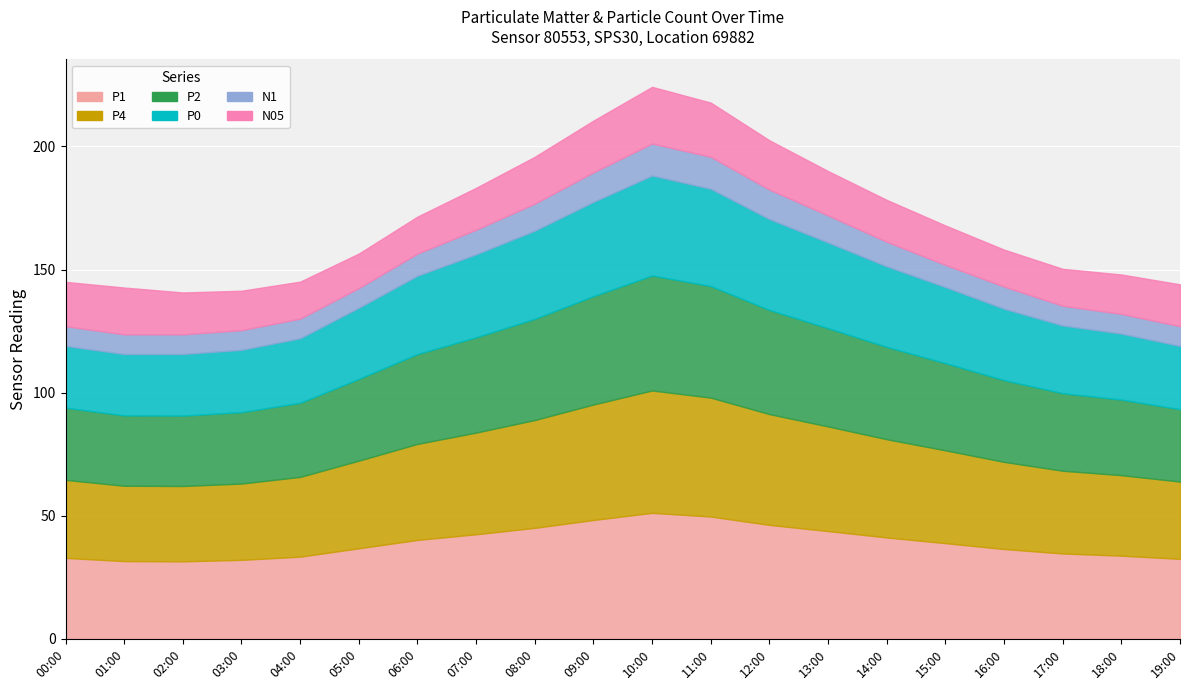

How many lines are shown in the chart?

6